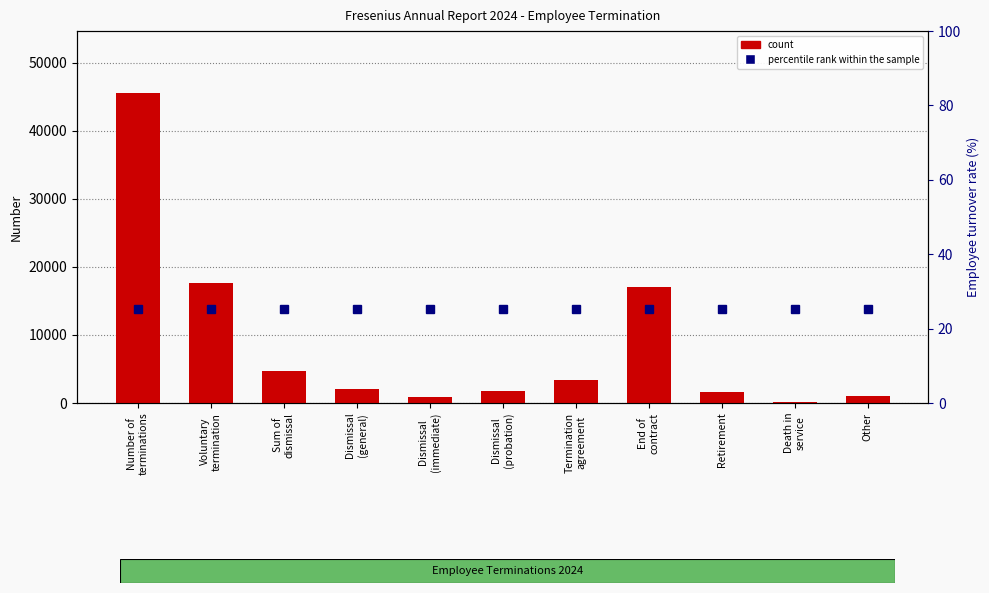

What is the label of the 2nd bar from the right?

Death in
service